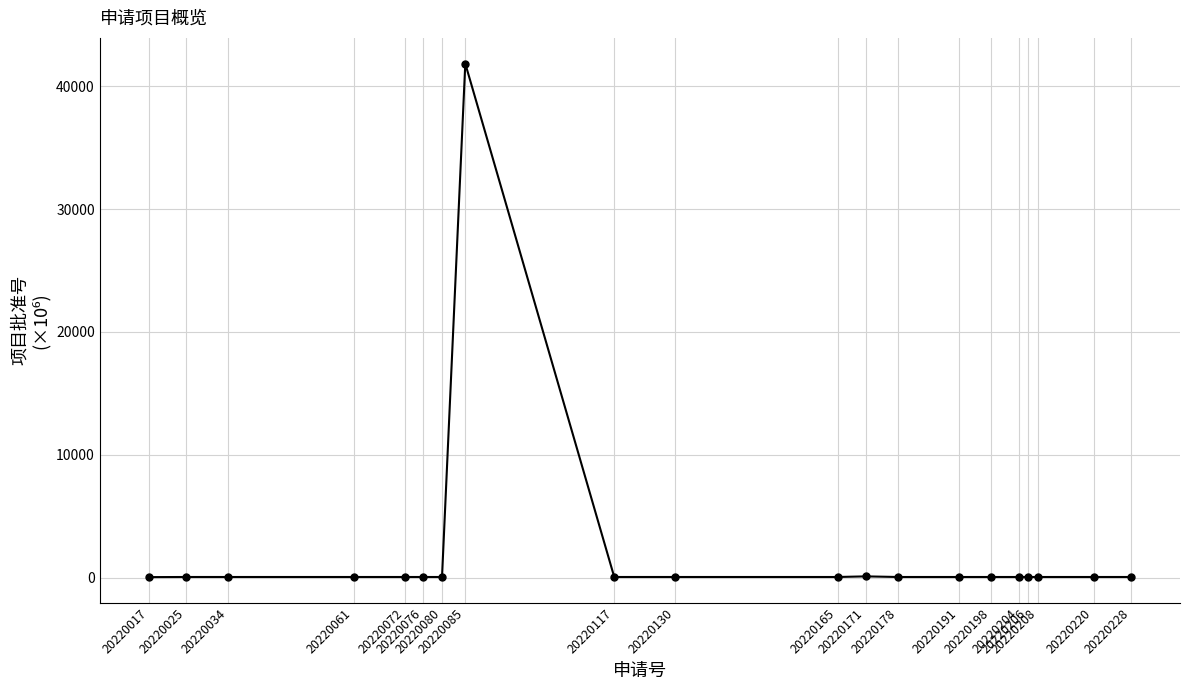

What is the difference between the maximum and second lowest values?

41819.3